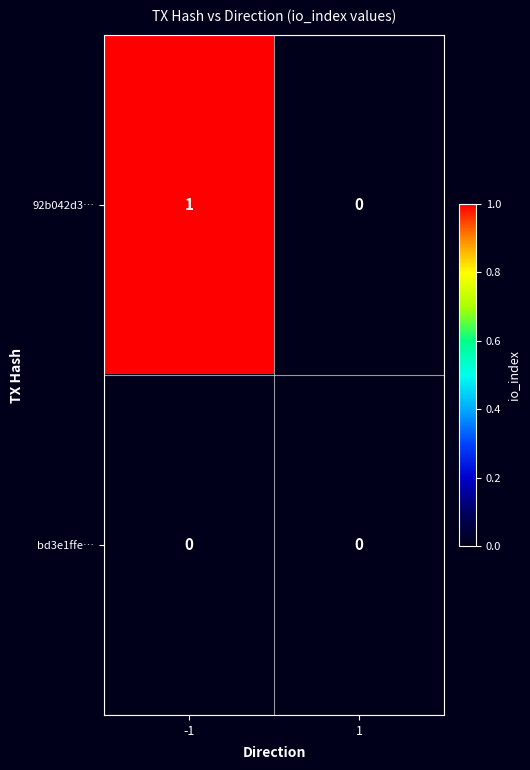

Rank the series by their maximum value, from lowest to highest.

bd3e1ffe…, 92b042d3…